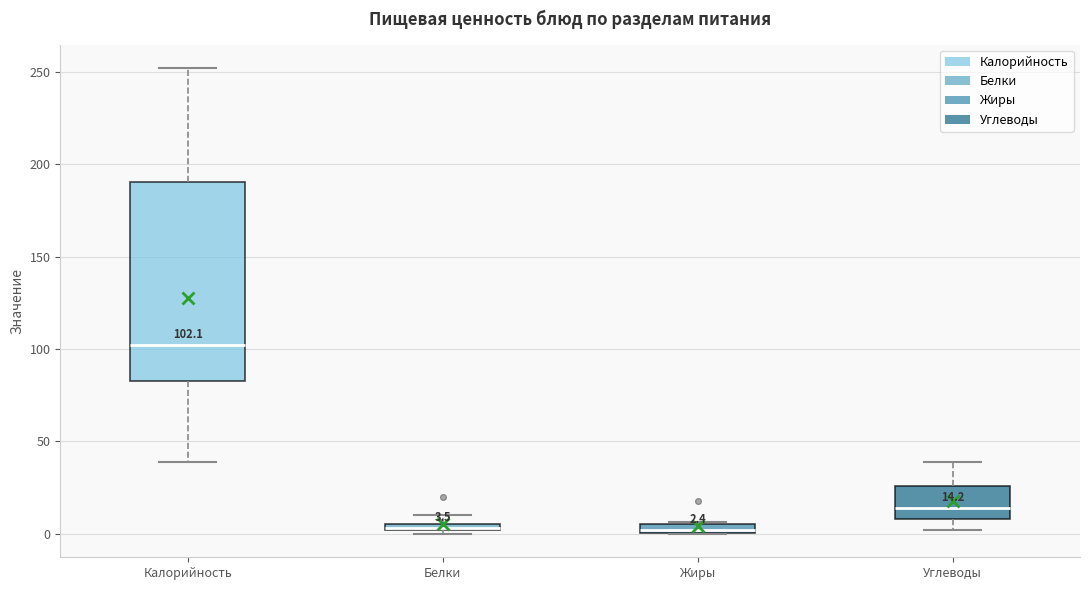

Which box is the tallest, from its lower edge to its upper edge?

Калорийность